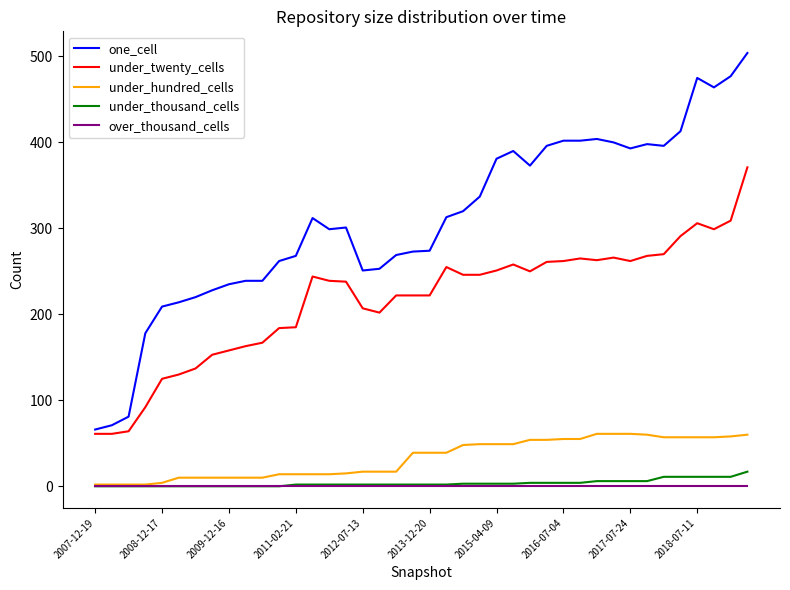

Which series has the largest range (max minus min)?

one_cell